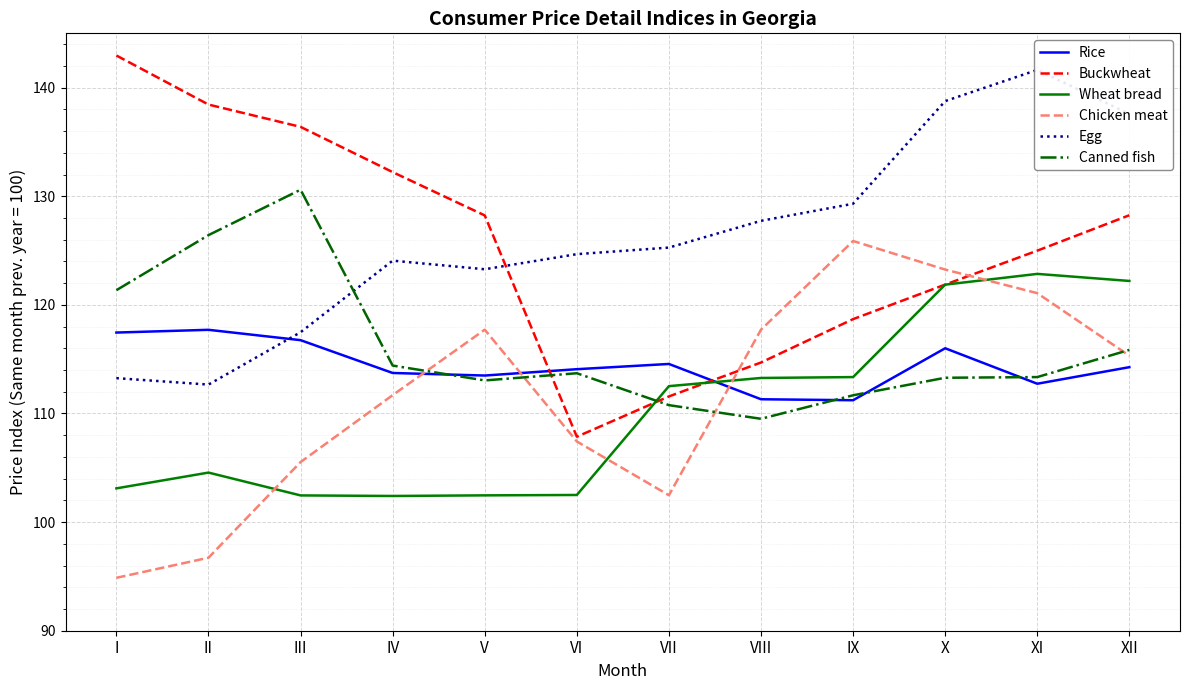

How many interior local peaks does the Canned fish series have?

2